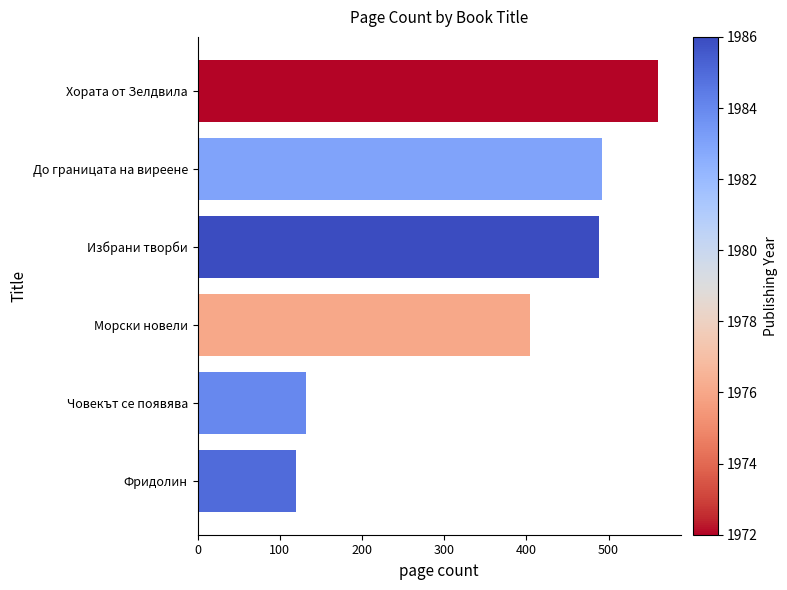

What is the average value?

366